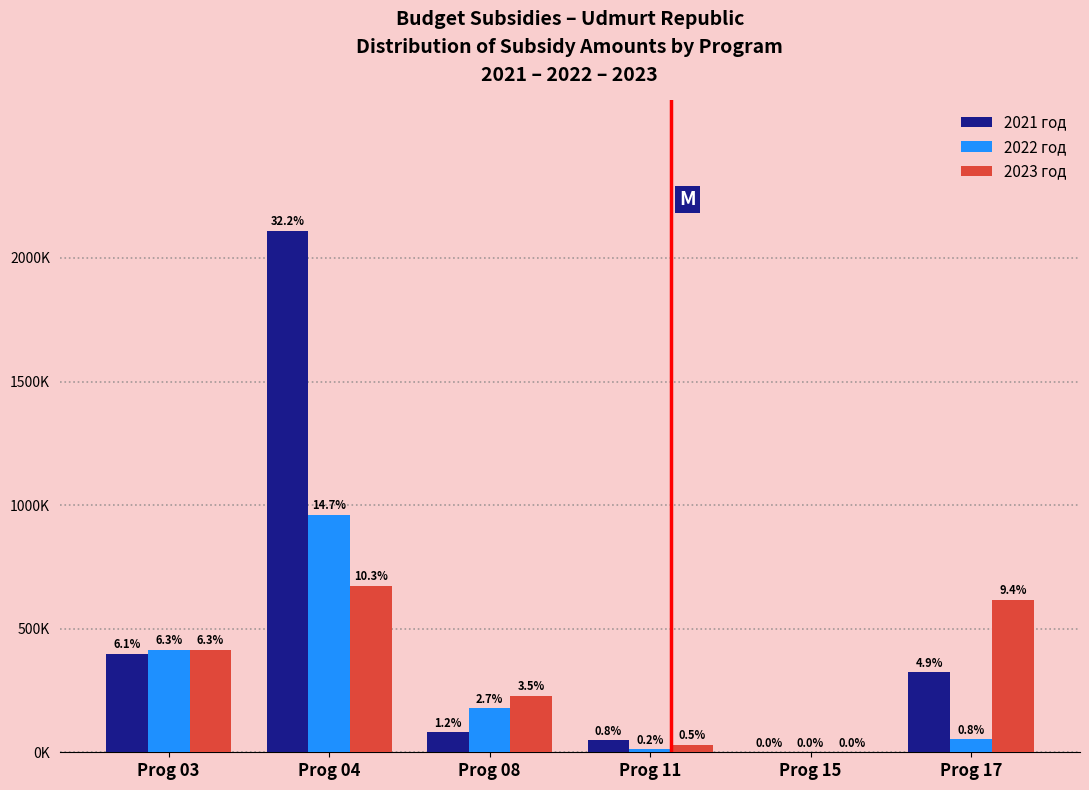

Are the bars grouped side by side (vs. stacked)?

Yes